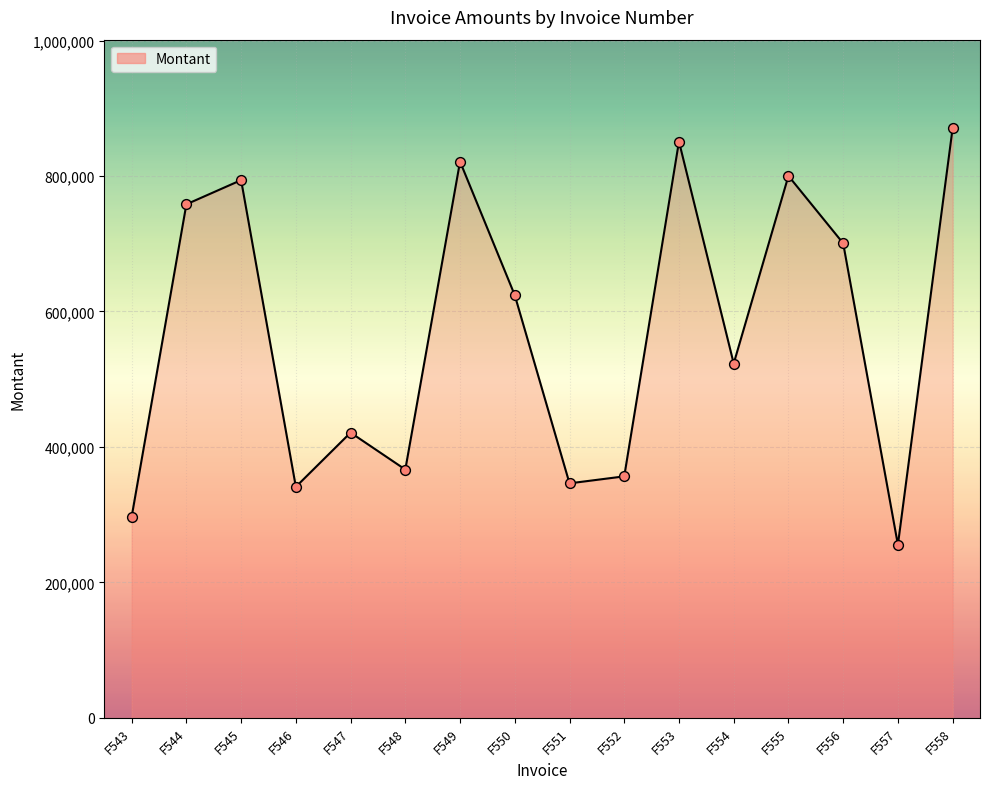

Between F551 and F557, which is larger?

F551